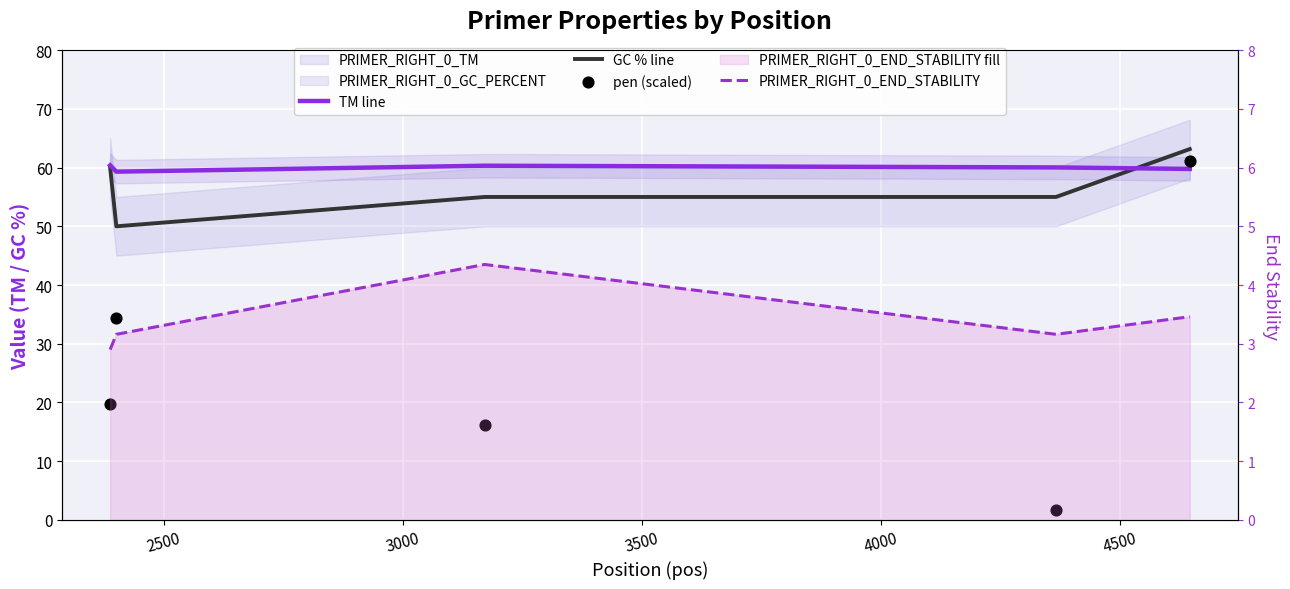

Is the value of TM line at 3000 greater than the value of pen (scaled) at 2500?

Yes